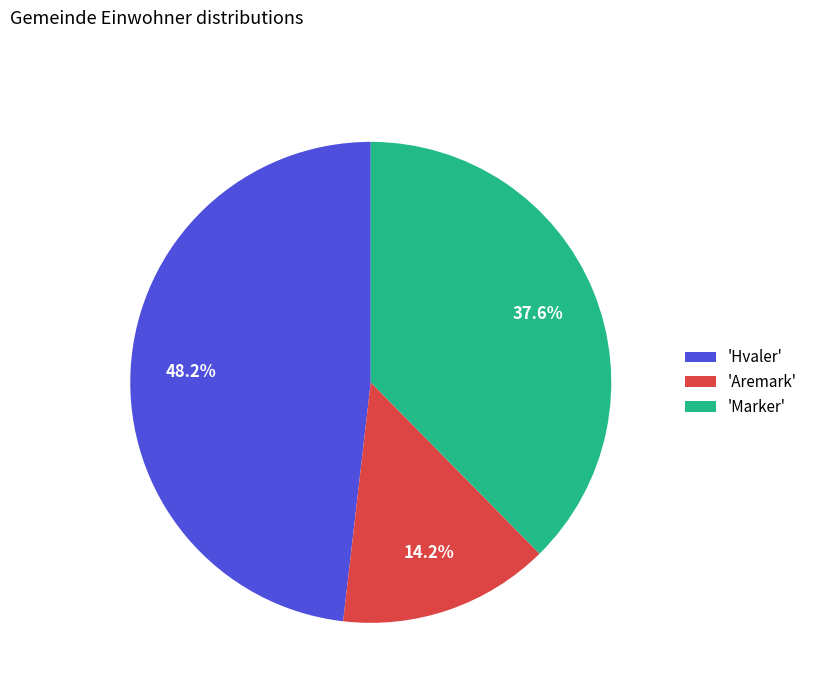

Rank the categories by value from highest to lowest.

'Hvaler', 'Marker', 'Aremark'